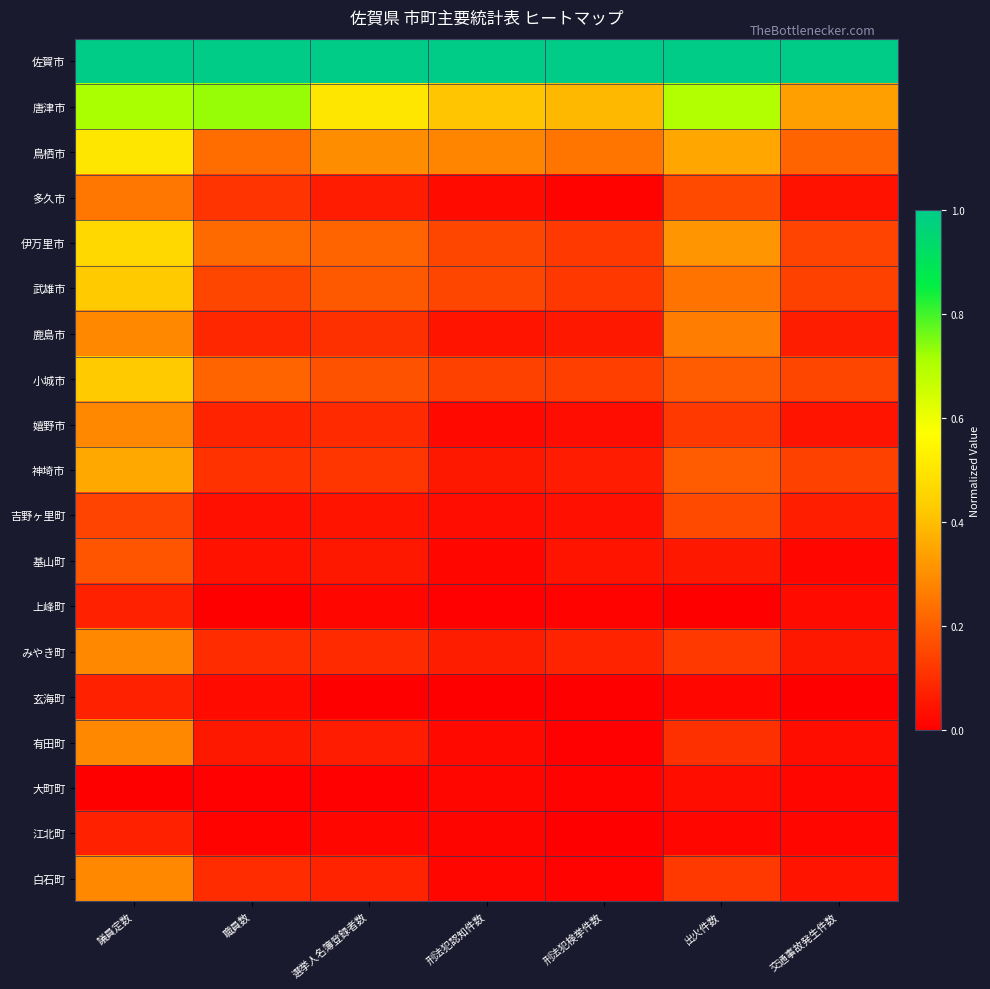

Reading right to left, what are all the values shown in this chart?

佐賀市: 交通事故発生件数=1.0	出火件数=1.0	刑法犯検挙件数=1.0	刑法犯認知件数=1.0	選挙人名簿登録者数=1.0	職員数=1.0	議員定数=1.0
唐津市: 交通事故発生件数=0.3	出火件数=0.7	刑法犯検挙件数=0.4	刑法犯認知件数=0.4	選挙人名簿登録者数=0.5	職員数=0.7	議員定数=0.7
鳥栖市: 交通事故発生件数=0.2	出火件数=0.4	刑法犯検挙件数=0.2	刑法犯認知件数=0.3	選挙人名簿登録者数=0.3	職員数=0.2	議員定数=0.5
多久市: 交通事故発生件数=0.0	出火件数=0.2	刑法犯検挙件数=0.0	刑法犯認知件数=0.0	選挙人名簿登録者数=0.1	職員数=0.1	議員定数=0.2
伊万里市: 交通事故発生件数=0.1	出火件数=0.3	刑法犯検挙件数=0.1	刑法犯認知件数=0.2	選挙人名簿登録者数=0.2	職員数=0.2	議員定数=0.5
武雄市: 交通事故発生件数=0.1	出火件数=0.2	刑法犯検挙件数=0.1	刑法犯認知件数=0.1	選挙人名簿登録者数=0.2	職員数=0.2	議員定数=0.4
鹿島市: 交通事故発生件数=0.1	出火件数=0.3	刑法犯検挙件数=0.1	刑法犯認知件数=0.0	選挙人名簿登録者数=0.1	職員数=0.1	議員定数=0.3
小城市: 交通事故発生件数=0.2	出火件数=0.2	刑法犯検挙件数=0.1	刑法犯認知件数=0.1	選挙人名簿登録者数=0.2	職員数=0.2	議員定数=0.4
嬉野市: 交通事故発生件数=0.0	出火件数=0.1	刑法犯検挙件数=0.0	刑法犯認知件数=0.0	選挙人名簿登録者数=0.1	職員数=0.1	議員定数=0.3
神埼市: 交通事故発生件数=0.1	出火件数=0.2	刑法犯検挙件数=0.1	刑法犯認知件数=0.1	選挙人名簿登録者数=0.1	職員数=0.1	議員定数=0.4
吉野ヶ里町: 交通事故発生件数=0.1	出火件数=0.2	刑法犯検挙件数=0.0	刑法犯認知件数=0.0	選挙人名簿登録者数=0.0	職員数=0.0	議員定数=0.1
基山町: 交通事故発生件数=0.0	出火件数=0.1	刑法犯検挙件数=0.0	刑法犯認知件数=0.0	選挙人名簿登録者数=0.1	職員数=0.0	議員定数=0.2
上峰町: 交通事故発生件数=0.0	出火件数=0.0	刑法犯検挙件数=0.0	刑法犯認知件数=0.0	選挙人名簿登録者数=0.0	職員数=0.0	議員定数=0.1
みやき町: 交通事故発生件数=0.1	出火件数=0.1	刑法犯検挙件数=0.1	刑法犯認知件数=0.1	選挙人名簿登録者数=0.1	職員数=0.1	議員定数=0.3
玄海町: 交通事故発生件数=0.0	出火件数=0.0	刑法犯検挙件数=0.0	刑法犯認知件数=0.0	選挙人名簿登録者数=0.0	職員数=0.0	議員定数=0.1
有田町: 交通事故発生件数=0.0	出火件数=0.1	刑法犯検挙件数=0.0	刑法犯認知件数=0.0	選挙人名簿登録者数=0.1	職員数=0.1	議員定数=0.3
大町町: 交通事故発生件数=0.0	出火件数=0.0	刑法犯検挙件数=0.0	刑法犯認知件数=0.0	選挙人名簿登録者数=0.0	職員数=0.0	議員定数=0.0
江北町: 交通事故発生件数=0.0	出火件数=0.0	刑法犯検挙件数=0.0	刑法犯認知件数=0.0	選挙人名簿登録者数=0.0	職員数=0.0	議員定数=0.1
白石町: 交通事故発生件数=0.0	出火件数=0.1	刑法犯検挙件数=0.0	刑法犯認知件数=0.0	選挙人名簿登録者数=0.1	職員数=0.1	議員定数=0.3